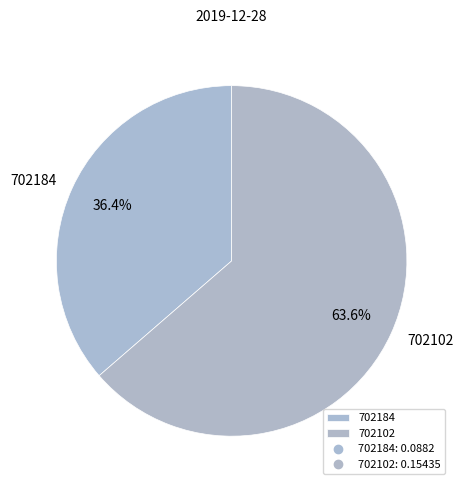

Which slice is the largest?

702102